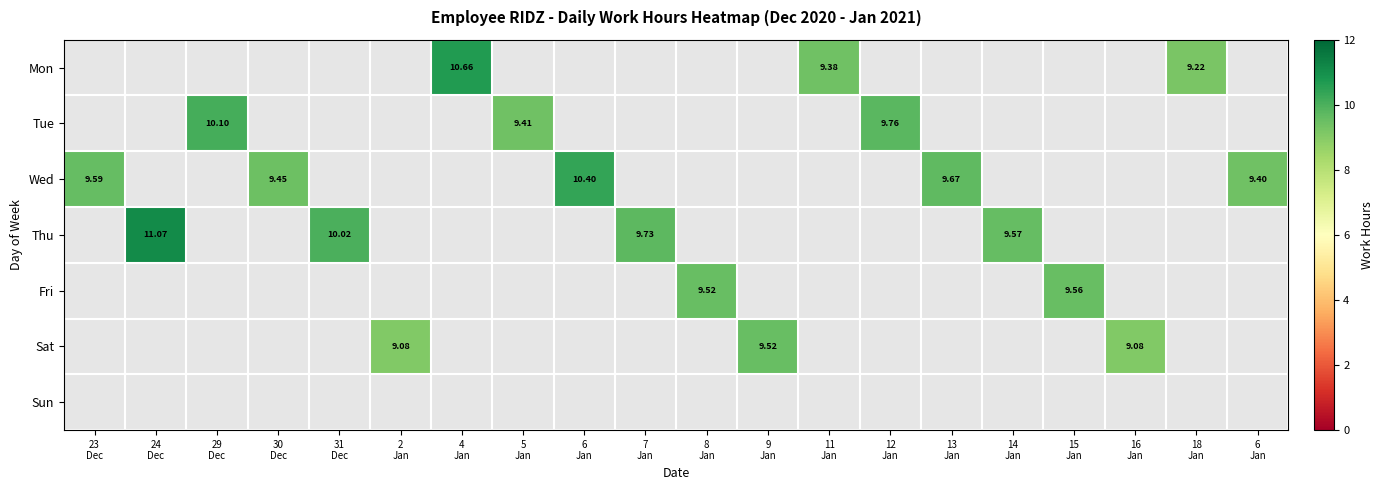

At which category is the sum across all series the highest?

24
Dec